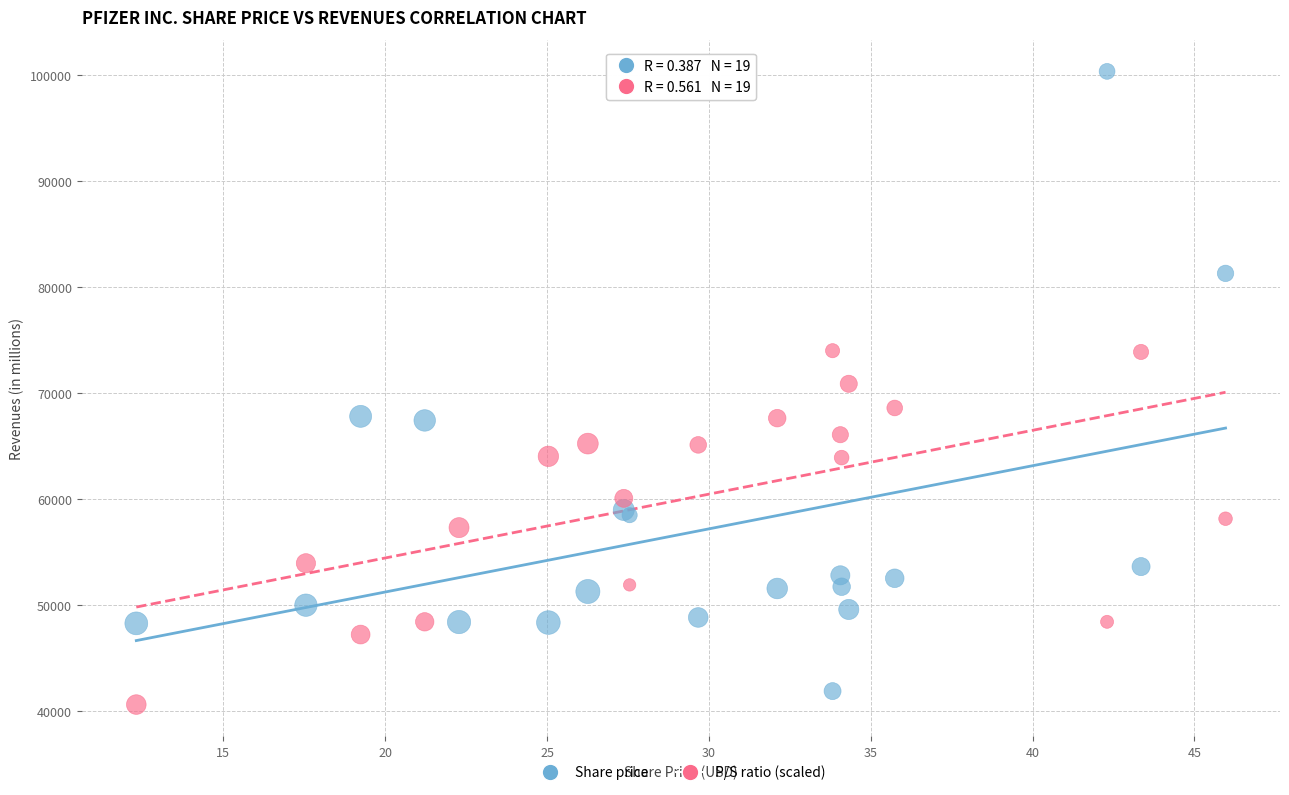

Which series contains the highest Y value?

Share price